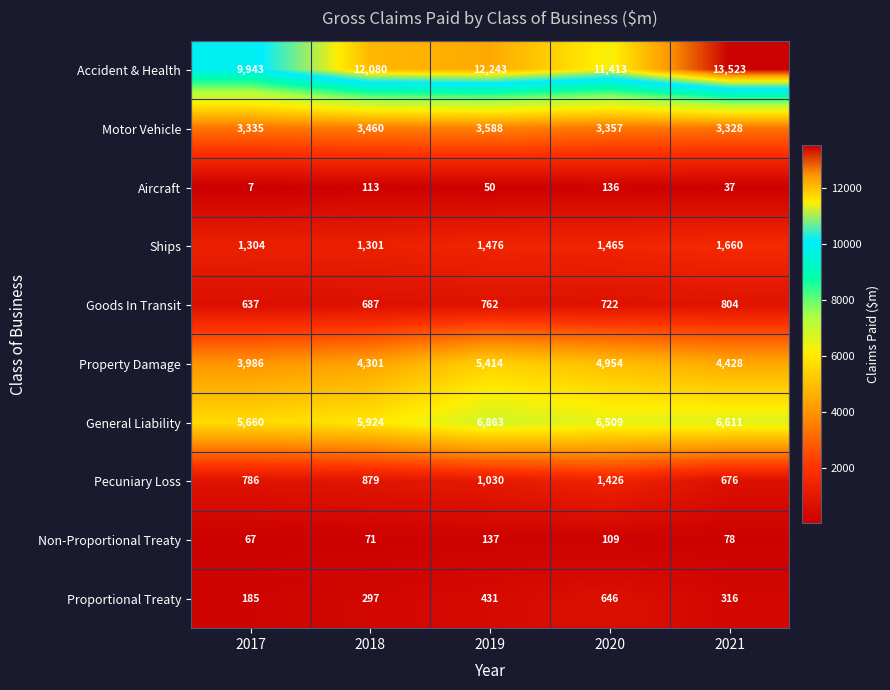

Rank the series by their maximum value, from highest to lowest.

Accident & Health, General Liability, Property Damage, Motor Vehicle, Ships, Pecuniary Loss, Goods In Transit, Proportional Treaty, Non-Proportional Treaty, Aircraft